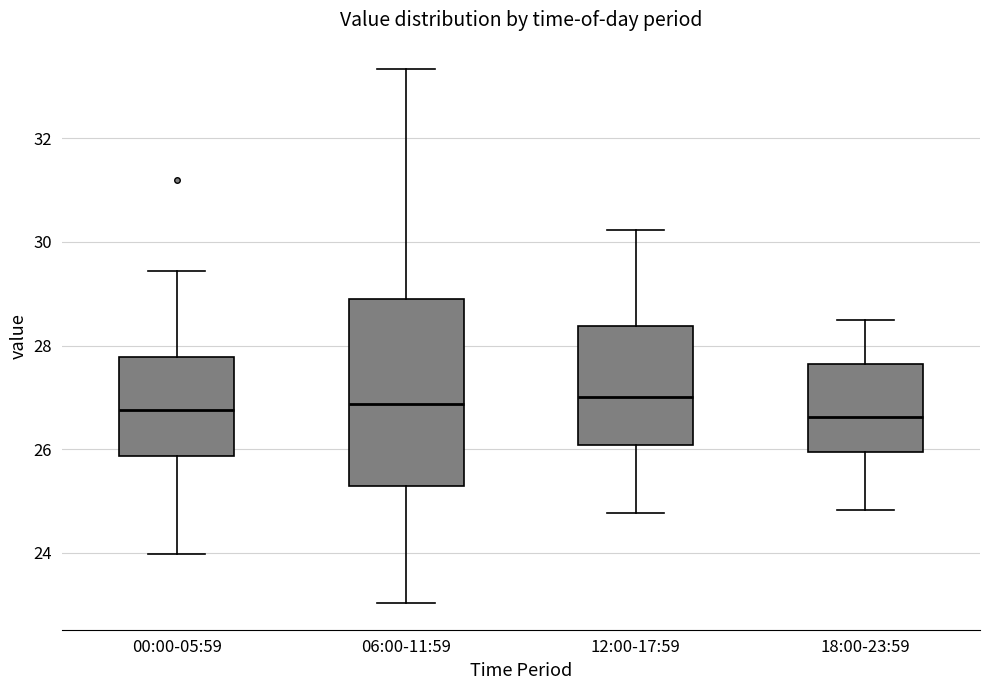

Reading left to right, read every box against the y-axis: the position of its median line, the range the box covers, and the ends of its whiskers. The values are not printed on the chart, so give them approximately, as read against the axis.

00:00-05:59: median 26.8, box 25.8 to 27.8, whiskers 24.0 to 29.4
06:00-11:59: median 26.8, box 25.2 to 28.8, whiskers 23.0 to 33.4
12:00-17:59: median 27.0, box 26.0 to 28.4, whiskers 24.8 to 30.2
18:00-23:59: median 26.6, box 26.0 to 27.6, whiskers 24.8 to 28.6